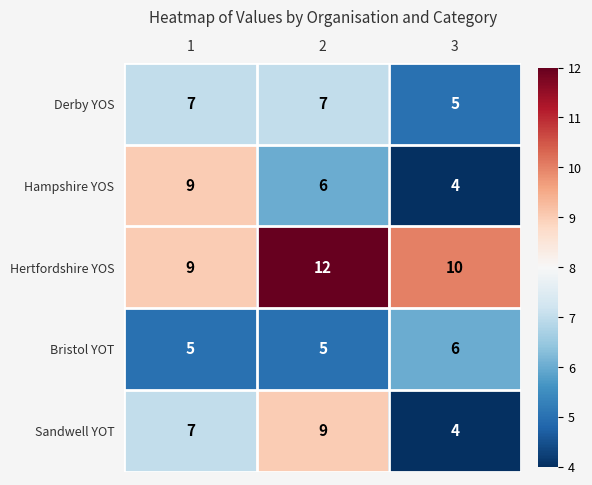

Reading right to left, what are all the values shown in this chart?

Derby YOS: 3=5	2=7	1=7
Hampshire YOS: 3=4	2=6	1=9
Hertfordshire YOS: 3=10	2=12	1=9
Bristol YOT: 3=6	2=5	1=5
Sandwell YOT: 3=4	2=9	1=7